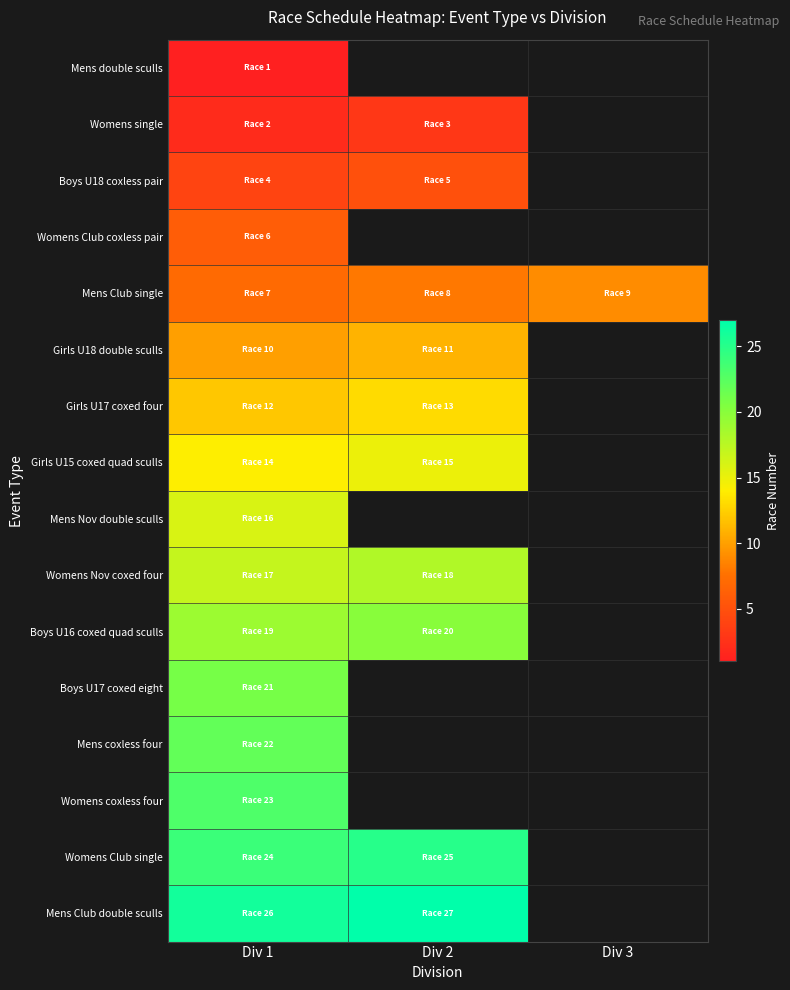

True or false: Mens Club double sculls has a value of 8.8 at Div 2.

False